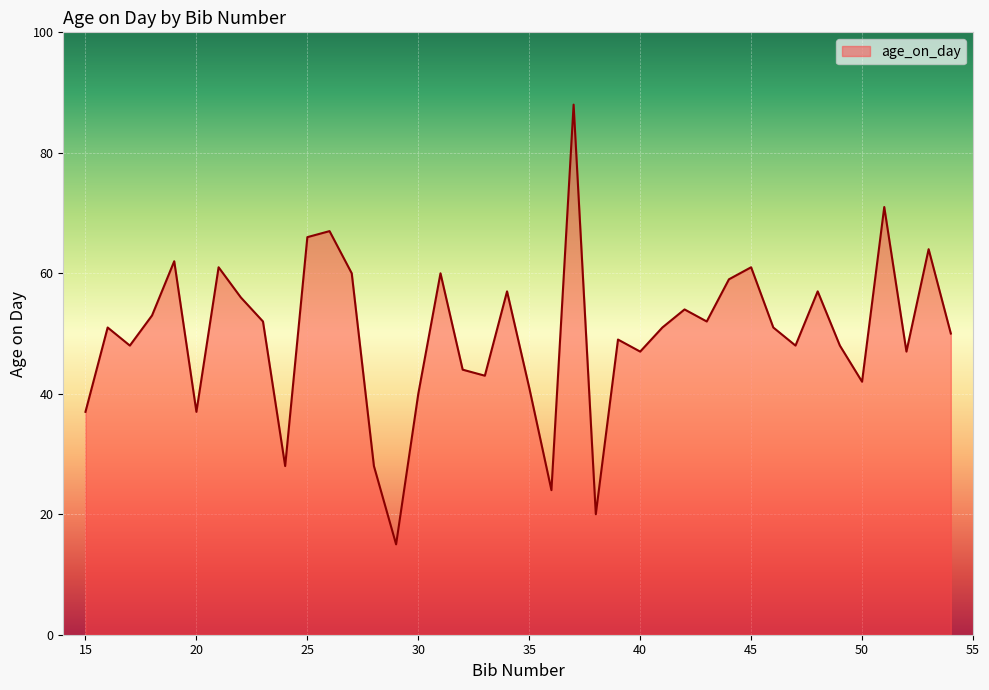

What is the greatest value displayed?

88